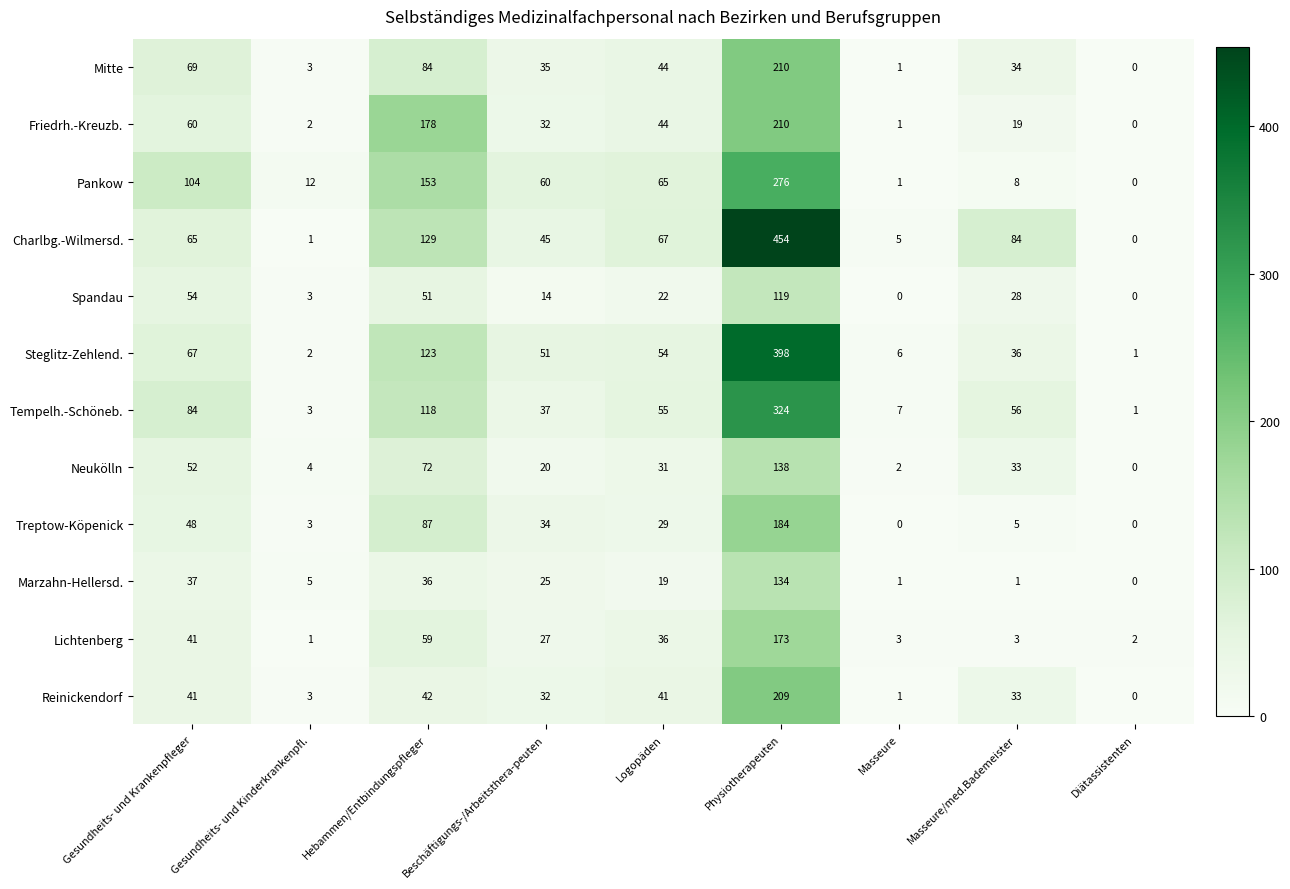

List the labels in order of Neukölln value, smallest first.

Diätassistenten, Masseure, Gesundheits- und Kinderkrankenpfl., Beschäftigungs-/Arbeitsthera-peuten, Logopäden, Masseure/med.Bademeister, Gesundheits- und Krankenpfleger, Hebammen/Entbindungspfleger, Physiotherapeuten